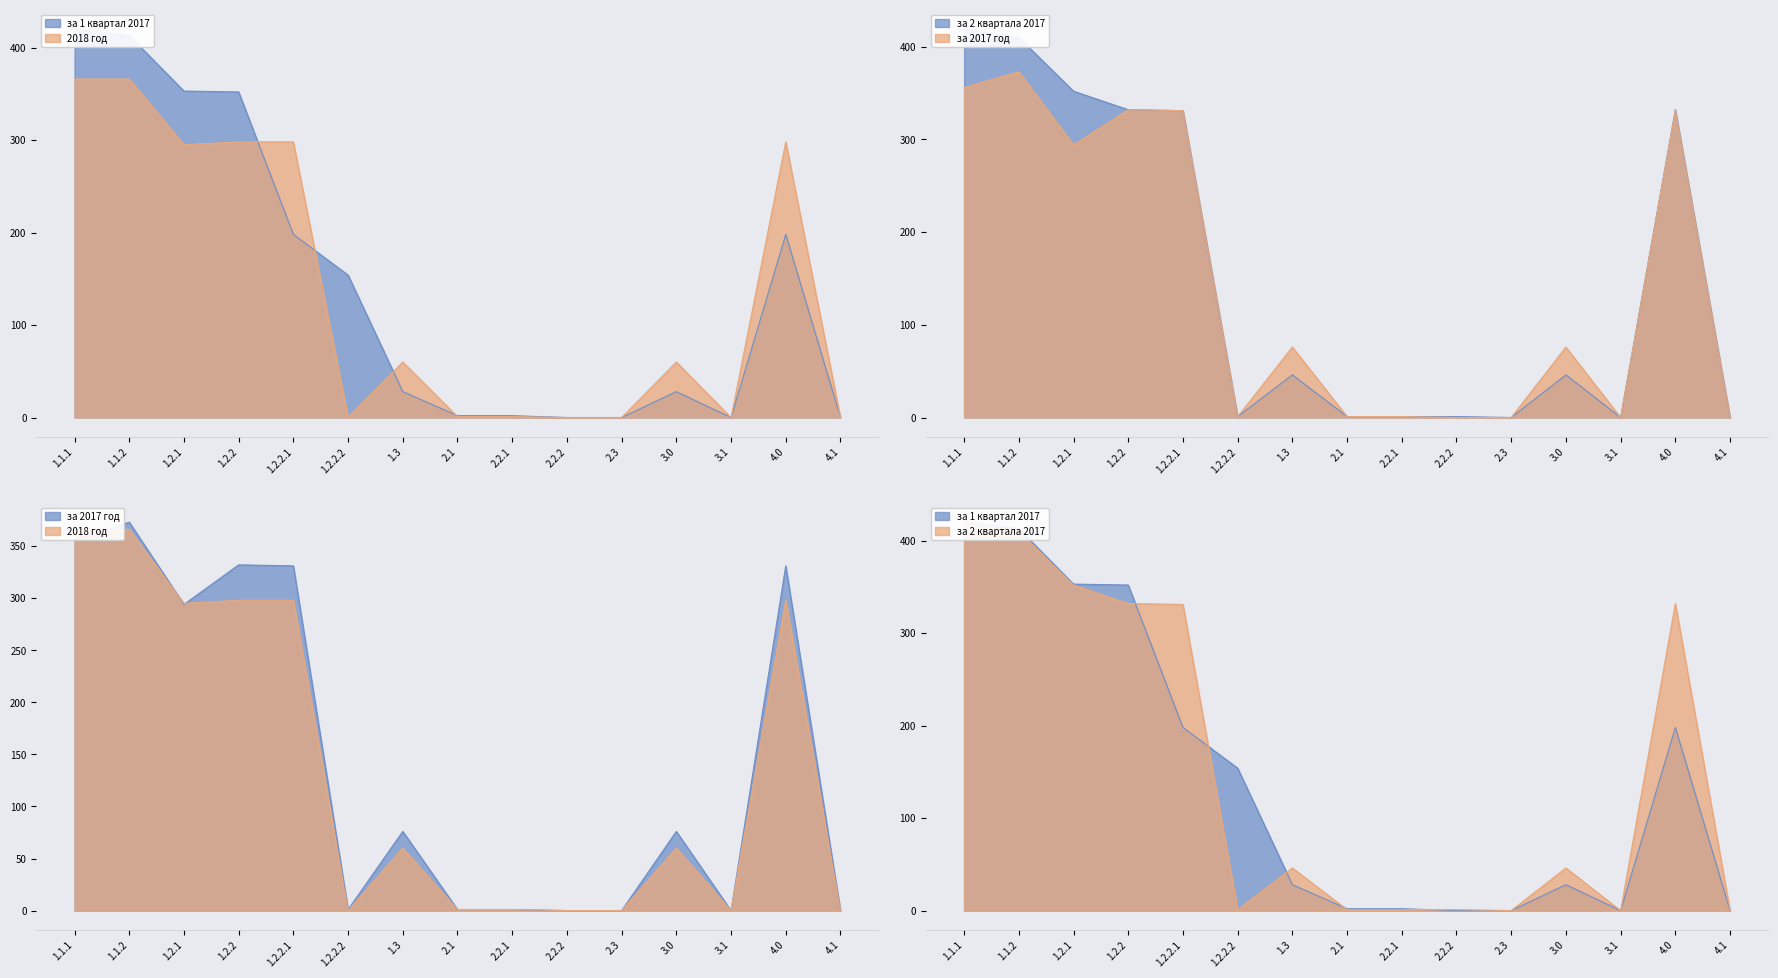

Which series changed the most between 1.2.1 and 2.2.1?

за 1 квартал 2017